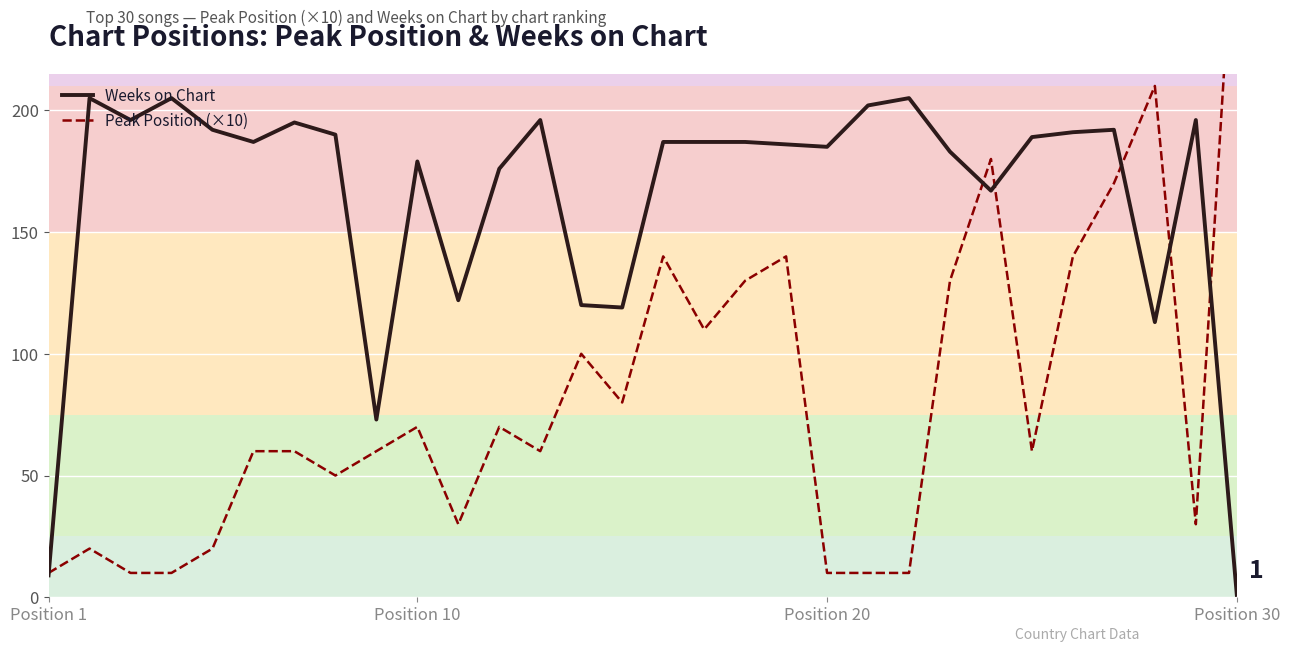

What is the highest value of the Weeks on Chart series?

205